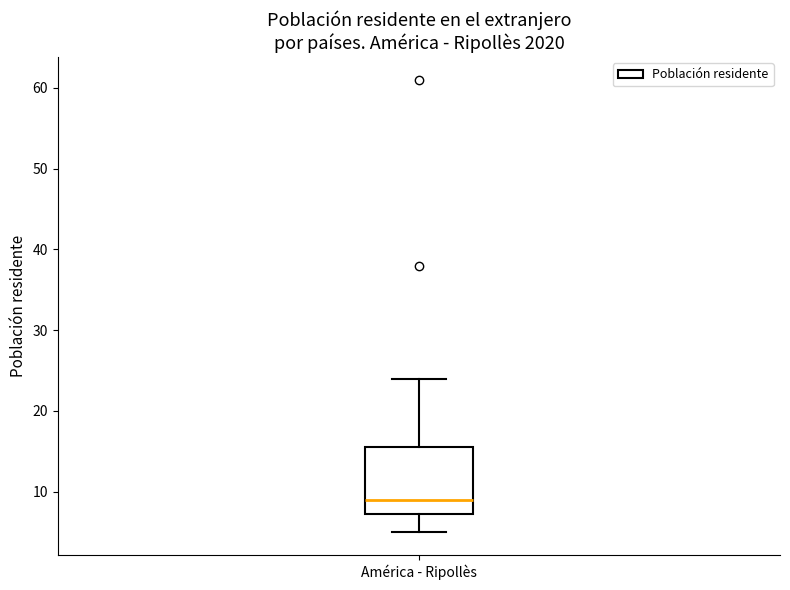

Transcribe this box plot: give where the median line is, the range the box spans, and where the two whiskers end, as read against the y-axis. The values are not printed on the chart, so give them approximately, as read against the axis.

median 9, box 7 to 16, whiskers 5 to 24